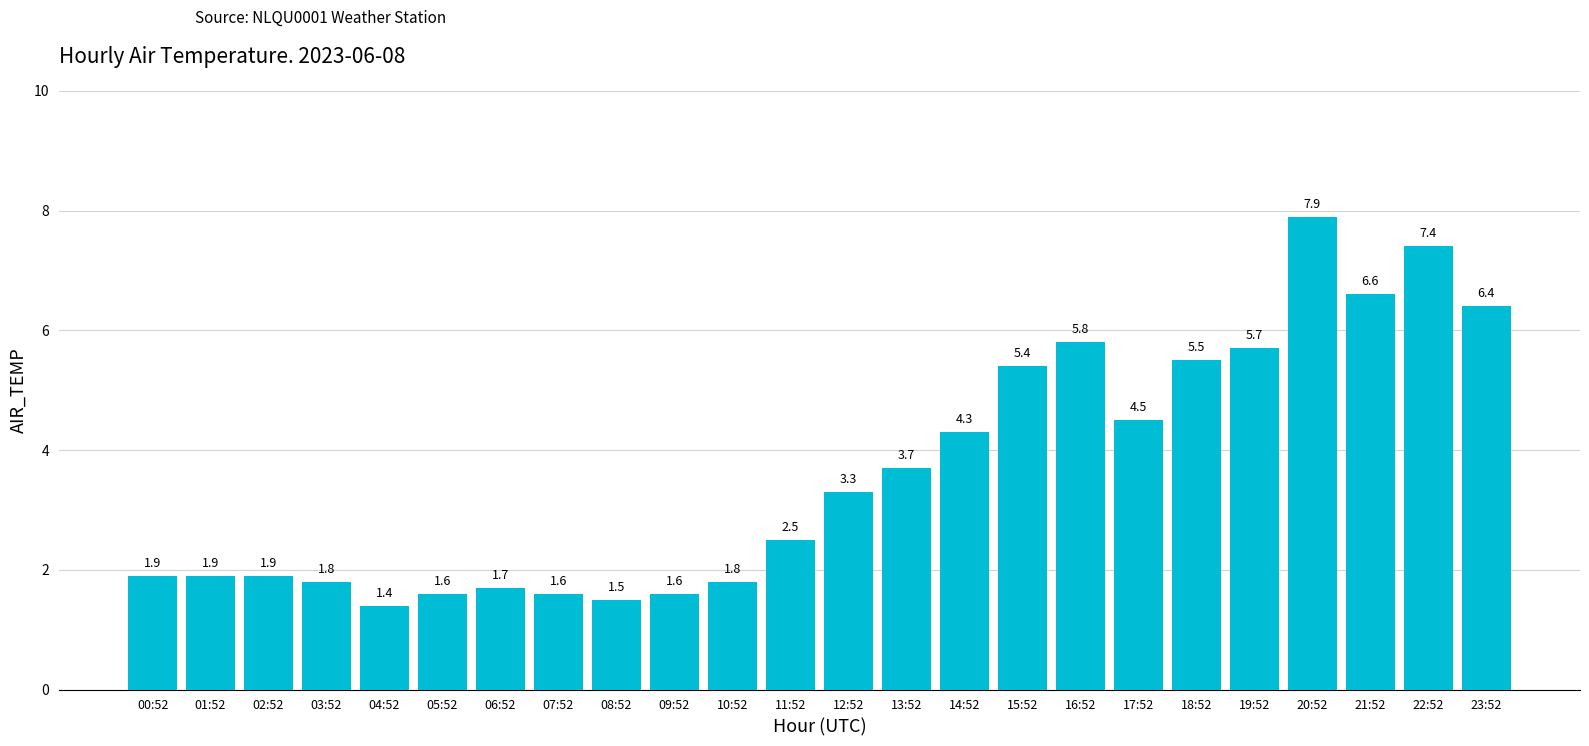

Where is the data nearest to the value 4?

13:52